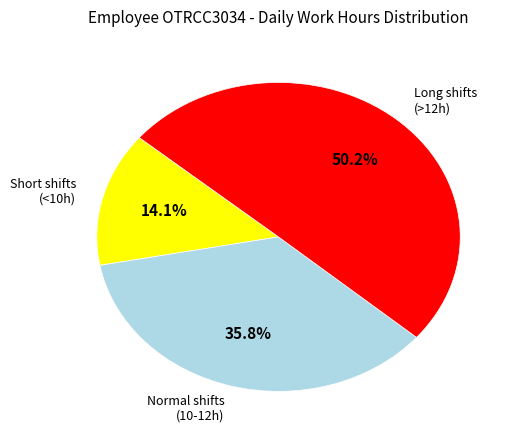

Between Long shifts (>12h) and Normal shifts (10-12h), which is larger?

Long shifts (>12h)